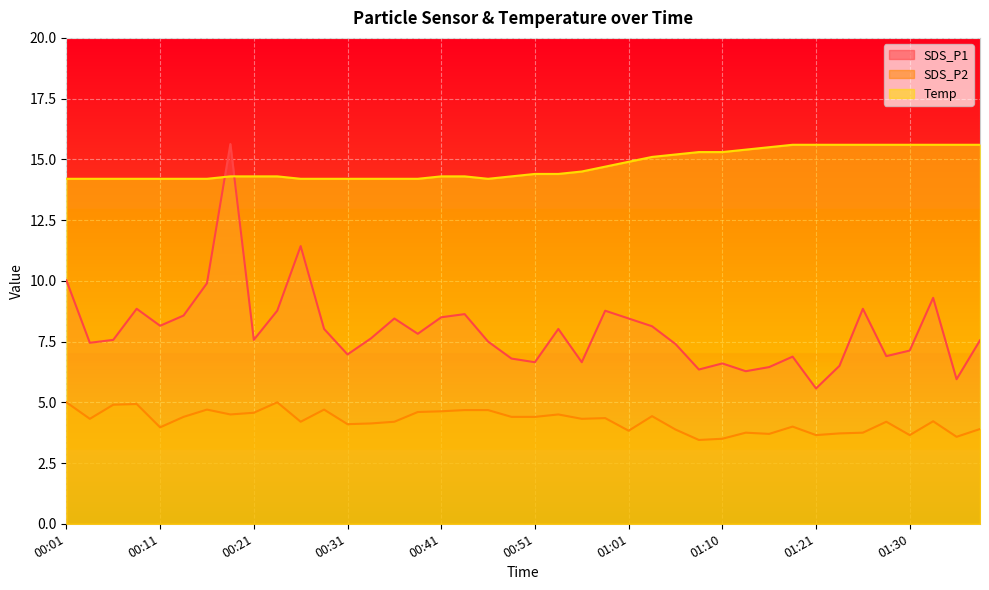

At which category does SDS_P2 reach its first local valley?

00:04